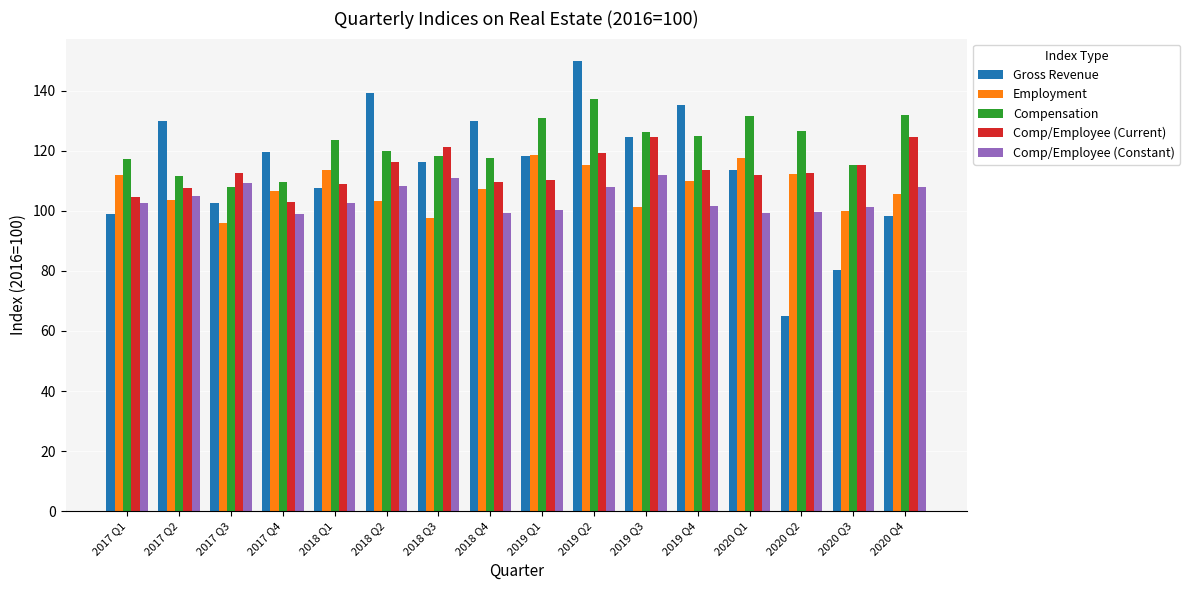

What is the spread (max minus min) of values at 2019 Q3?

24.8